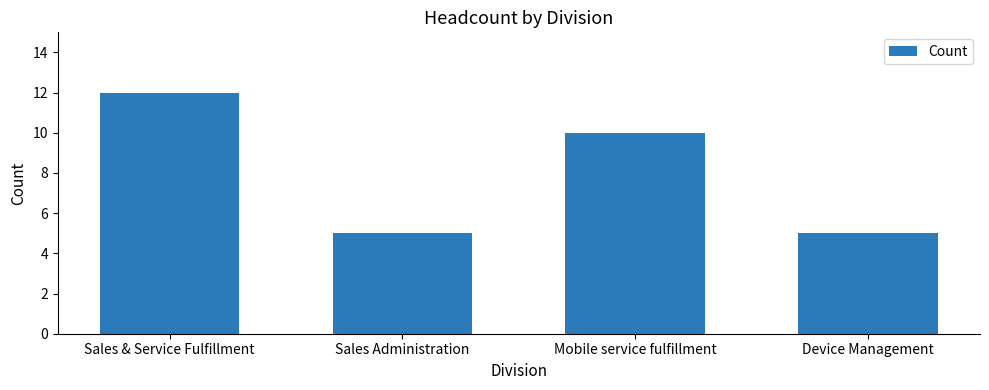

What is the difference between the second highest and minimum values?

5